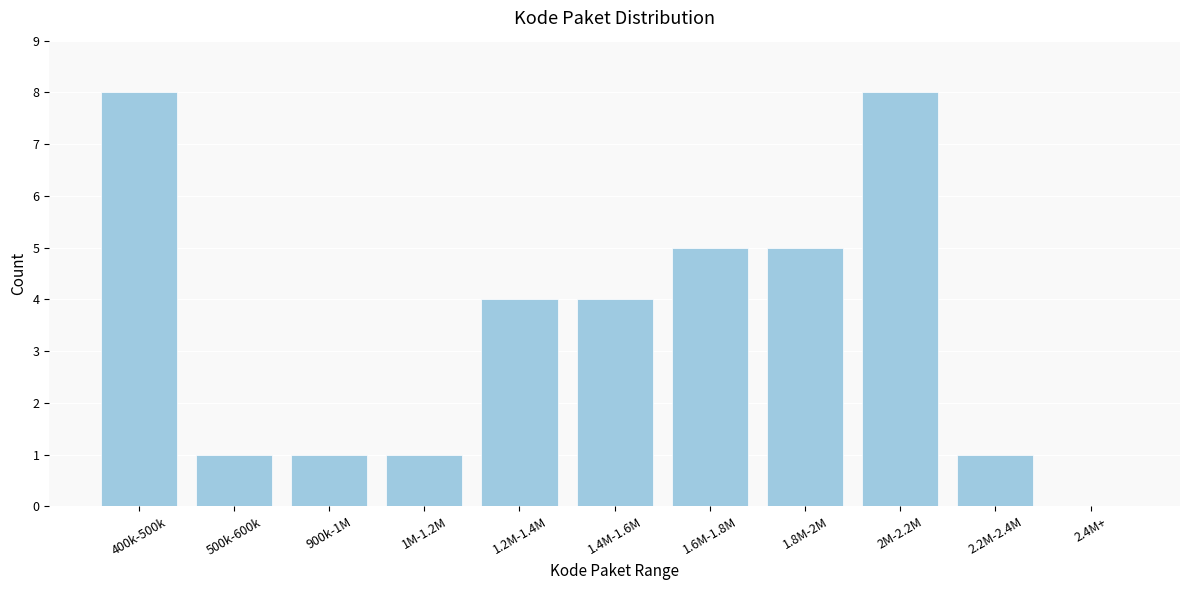

Reading right to left, transcribe all the data shown in this chart.

2.4M+=0	2.2M-2.4M=1	2M-2.2M=8	1.8M-2M=5	1.6M-1.8M=5	1.4M-1.6M=4	1.2M-1.4M=4	1M-1.2M=1	900k-1M=1	500k-600k=1	400k-500k=8